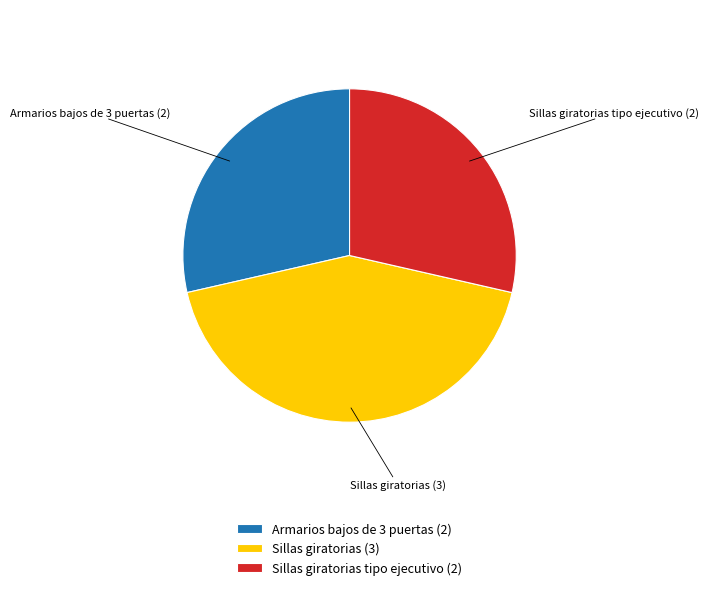

Does Sillas giratorias tipo ejecutivo (2) represent more than half of the total?

No